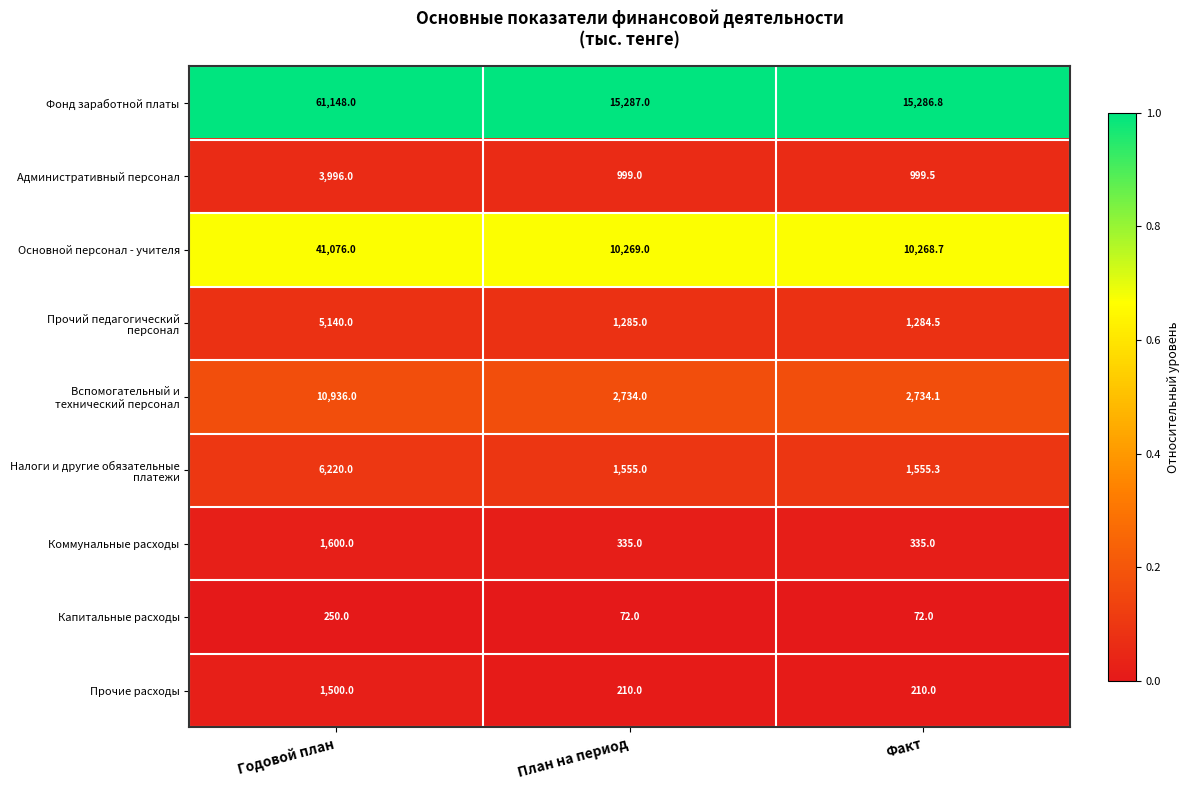

Count the Прочие расходы values in the range 210 to 1500.

3